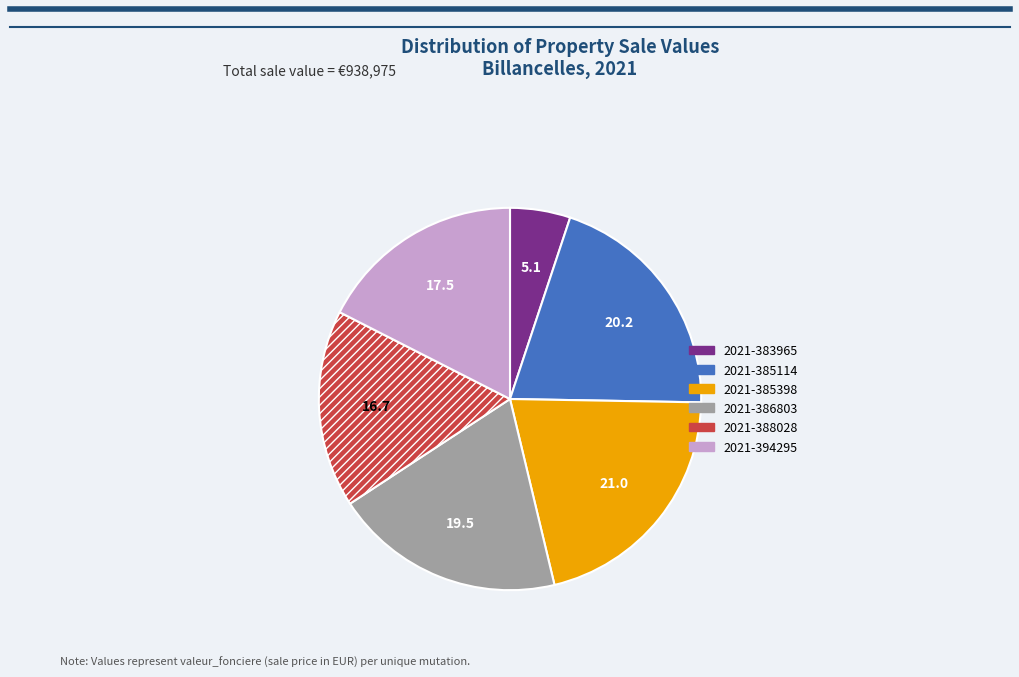

Combined, do 2021-383965 and 2021-385398 account for over 50%?

No